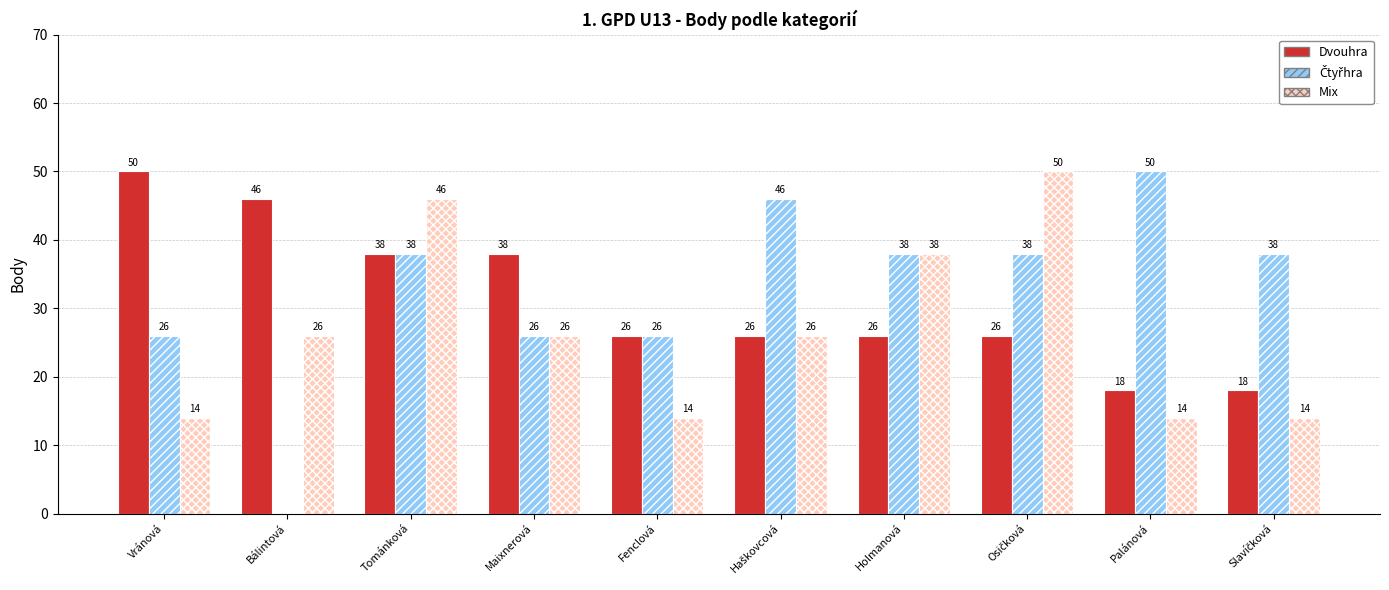

The Mix series shows 38 at Holmanová. True or false?

True